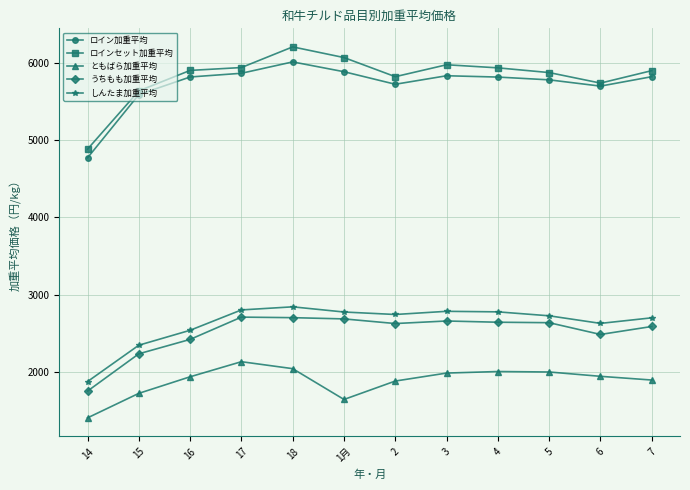

True or false: ロインセット加重平均 has a value of 5896 at 7.

True